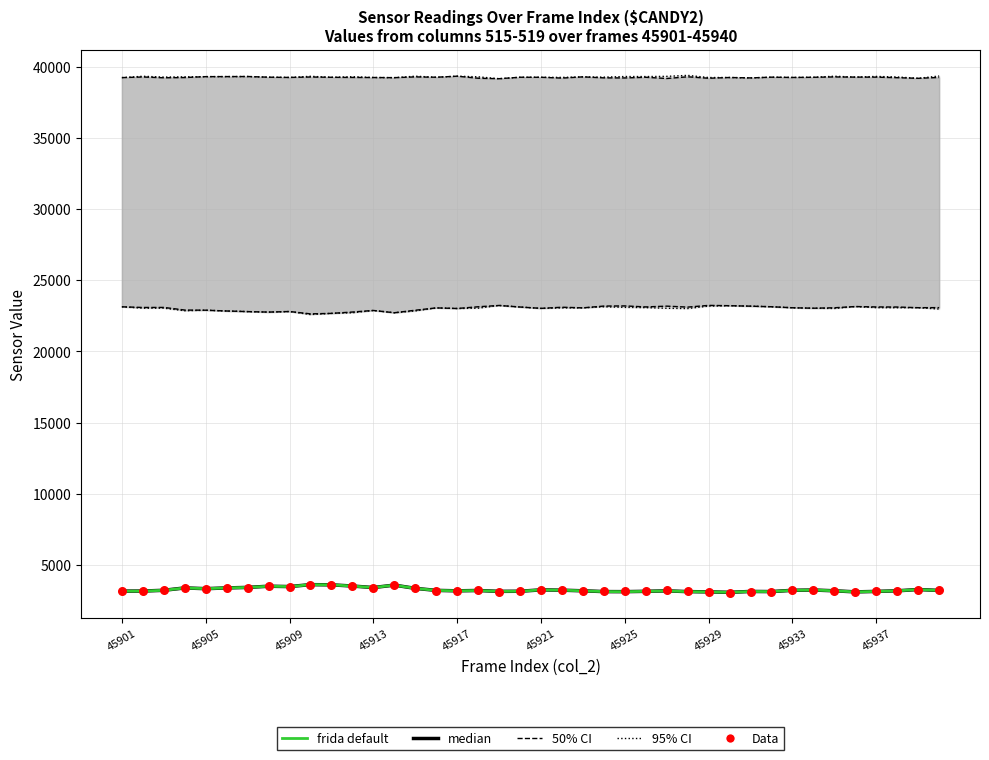

At which category is the sum across all series the highest?

45937